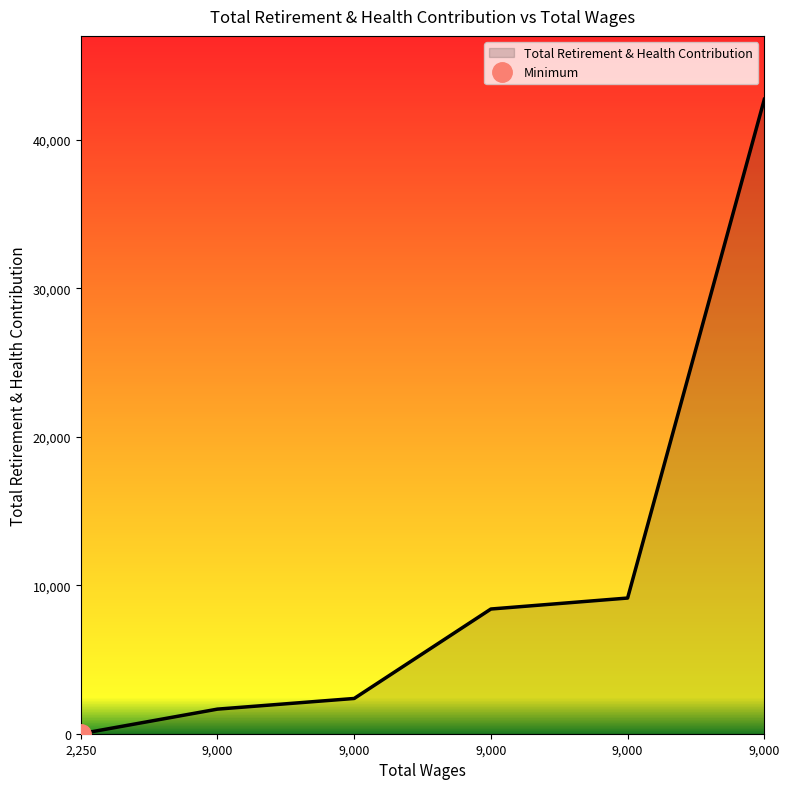

Rank the categories by value from highest to lowest.

9000.0, 9000.0, 9000.0, 9000.0, 9000.0, 2250.0